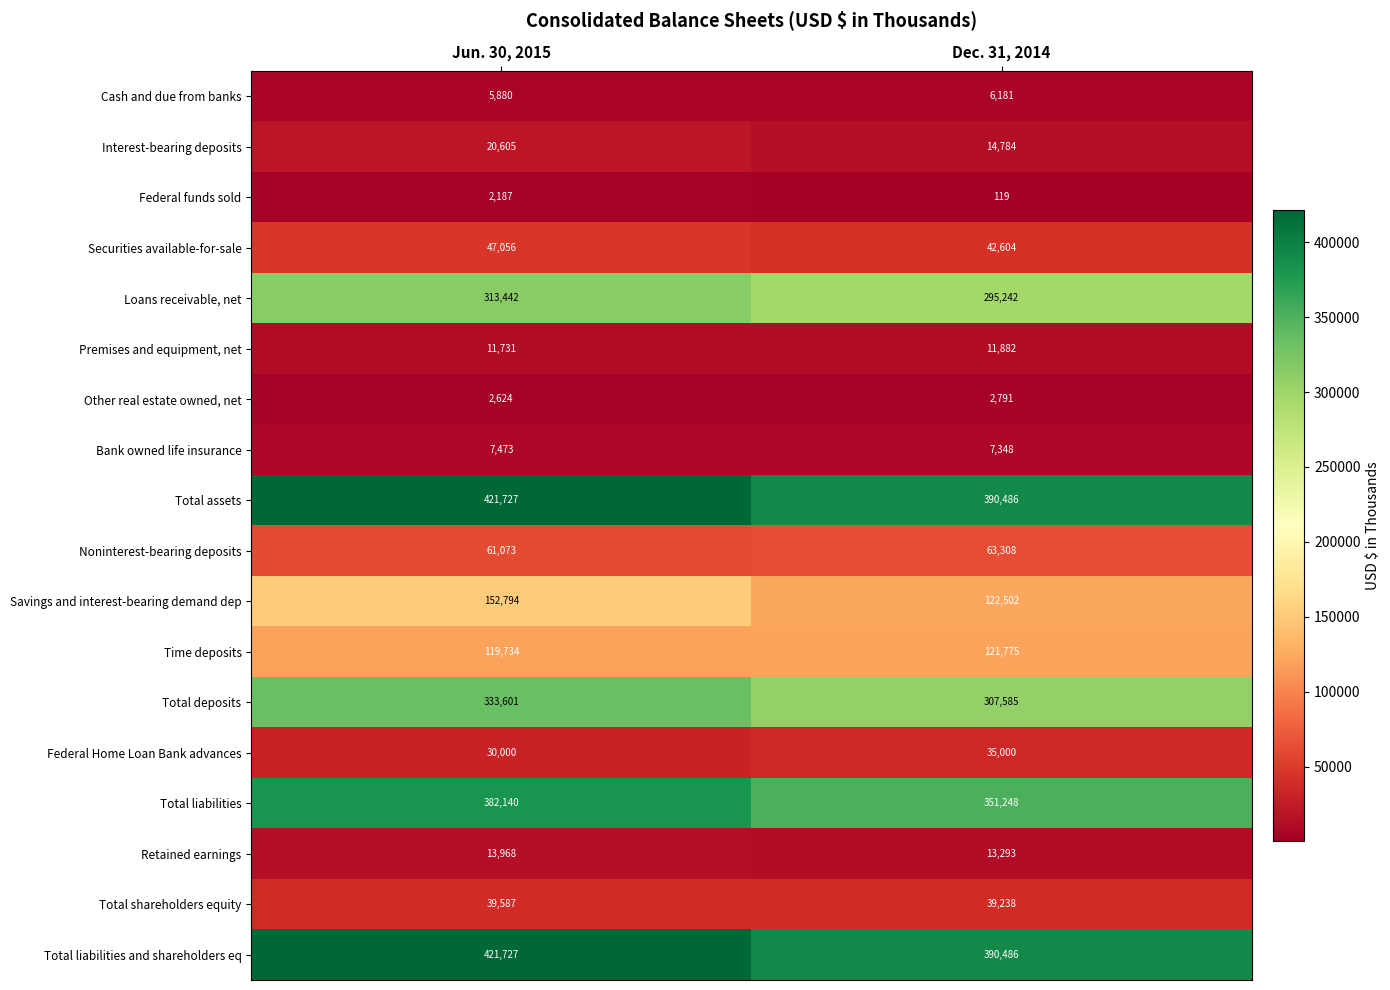

What is the sum of all Total assets values?

812213